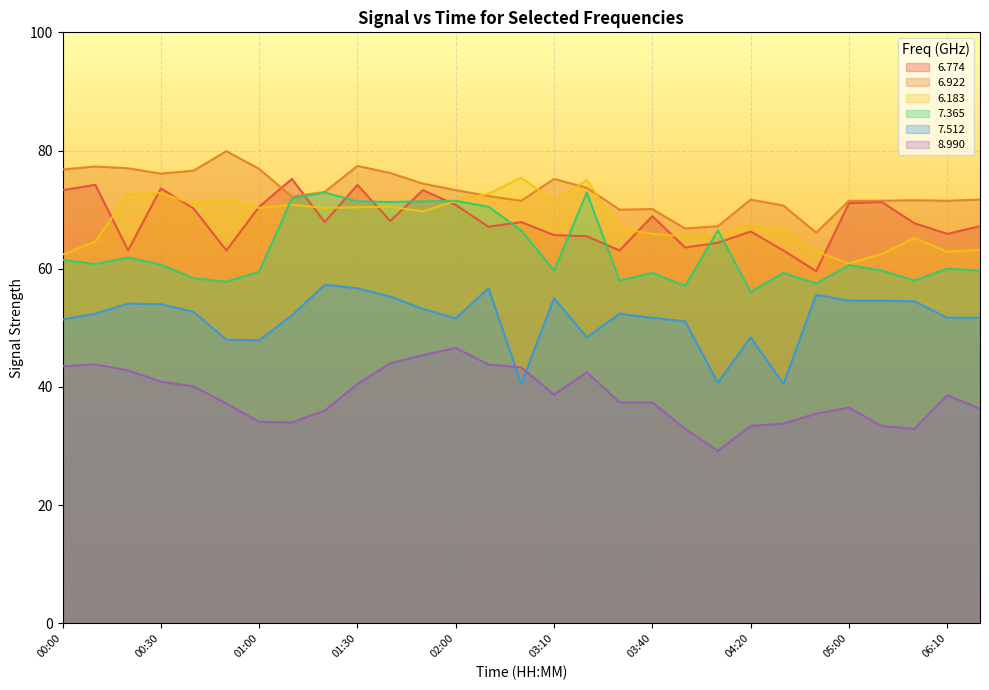

Where is the first local maximum for 6.774?

00:10